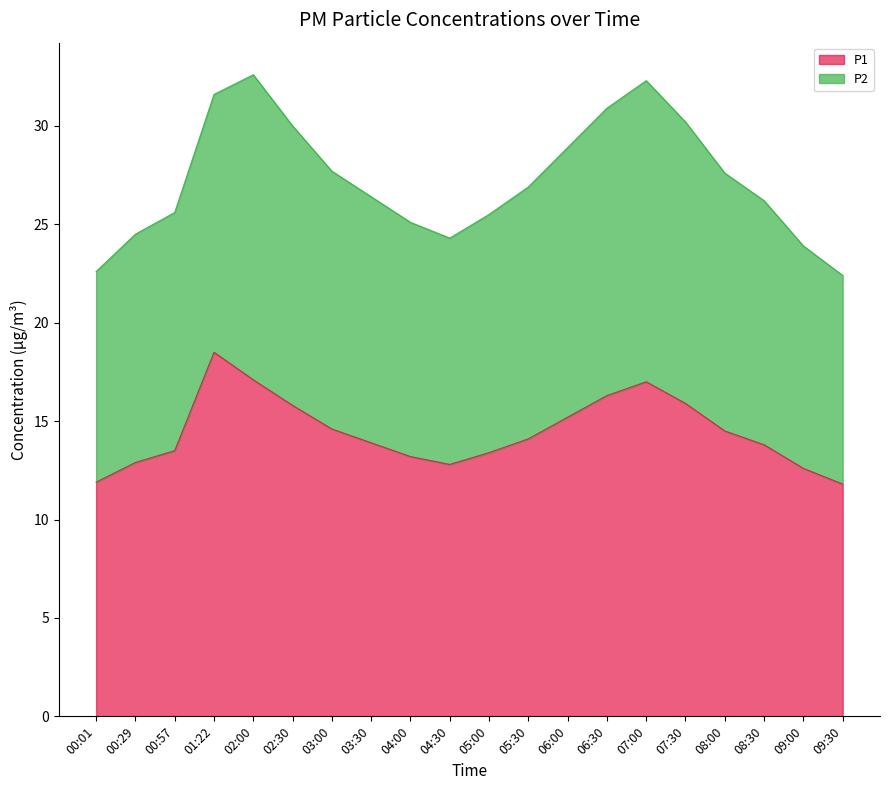

Reading right to left, extract all data points from this chart.

11.8	12.6	13.8	14.5	15.9	17.0	16.3	15.2	14.1	13.4	12.8	13.2	13.9	14.6	15.8	17.1	18.5	13.5	12.9	11.9